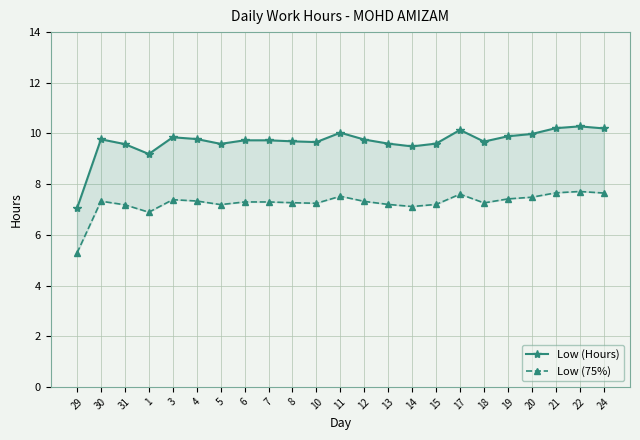

What is the label of the 16th point from the left?

15